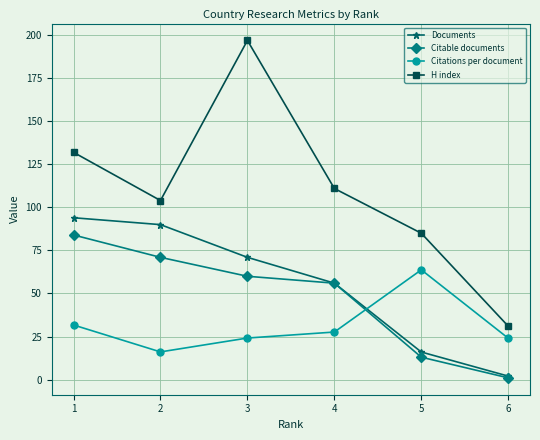

What is the sum of all Documents values?

329.0